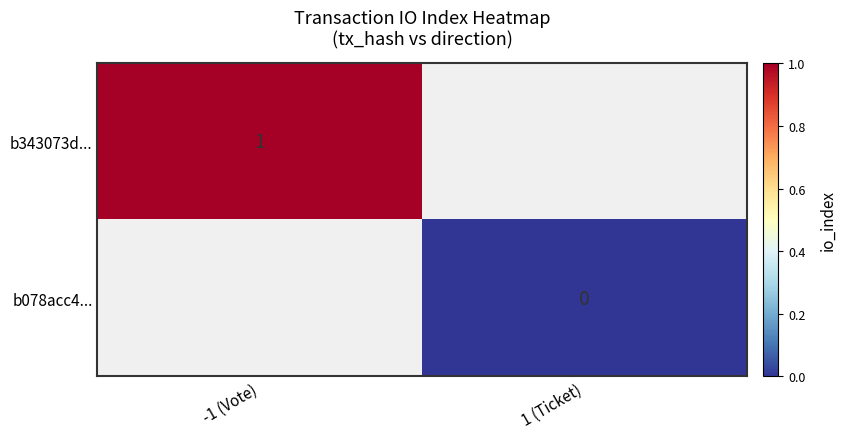

Between 1 (Ticket) and -1 (Vote), which is larger?

-1 (Vote)